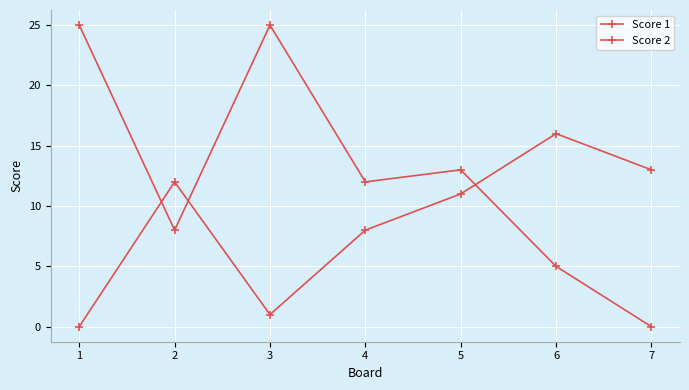

What is the difference between the second highest and second lowest values in the Score 2 series?

20